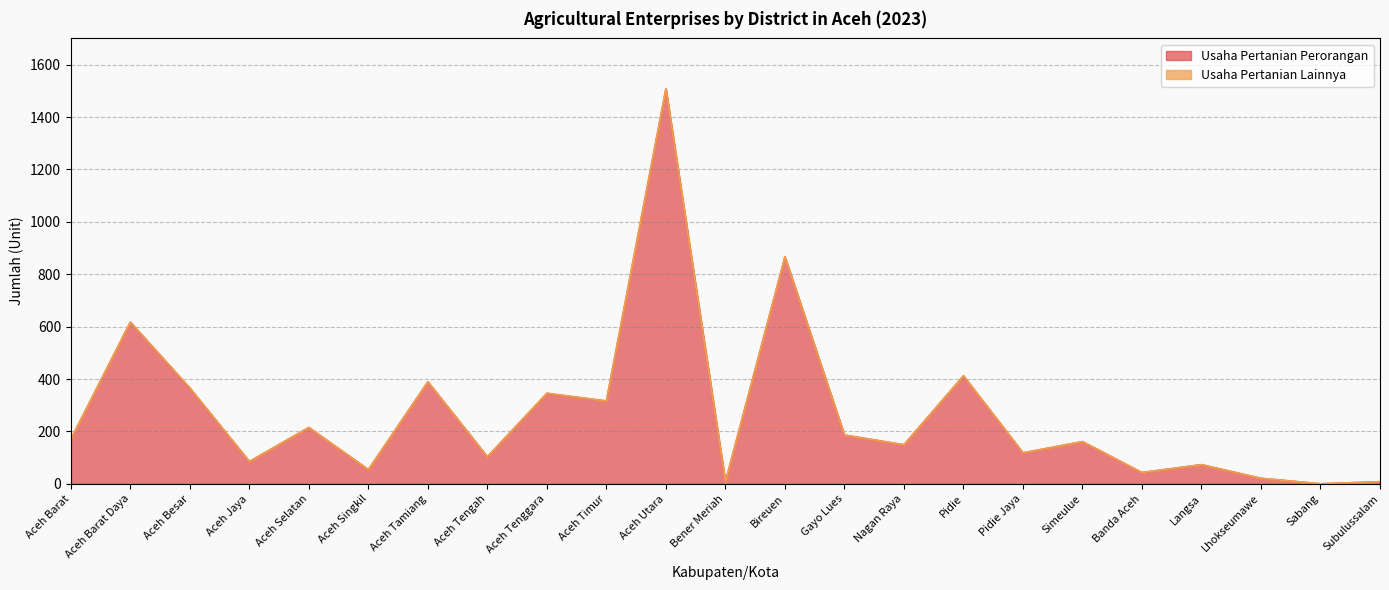

Rank the categories by value from lowest to highest.

Sabang, Bener Meriah, Subulussalam, Lhokseumawe, Banda Aceh, Aceh Singkil, Langsa, Aceh Jaya, Aceh Tengah, Pidie Jaya, Nagan Raya, Simeulue, Aceh Barat, Gayo Lues, Aceh Selatan, Aceh Timur, Aceh Tenggara, Aceh Besar, Aceh Tamiang, Pidie, Aceh Barat Daya, Bireuen, Aceh Utara